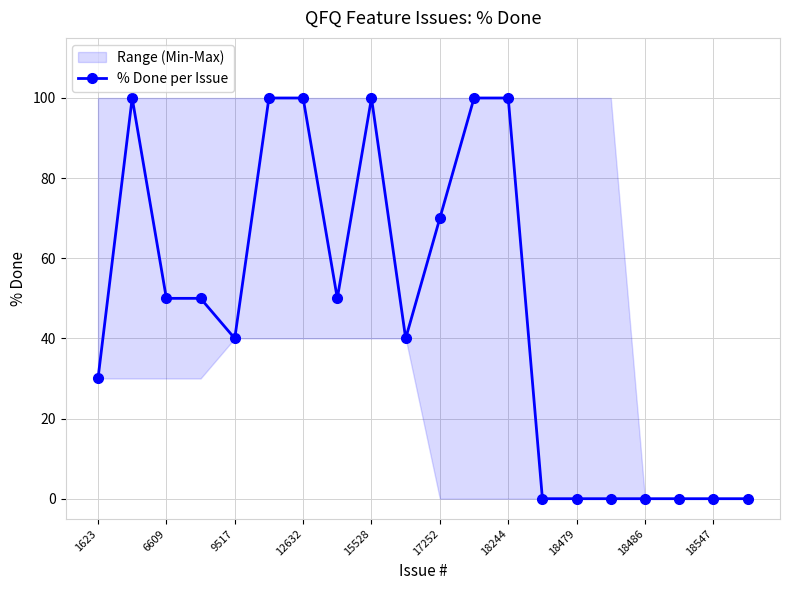

The value of % Done per Issue at 6609 is 50. True or false?

True